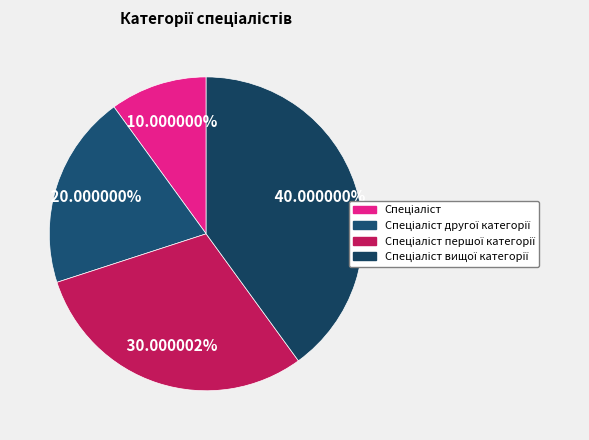

How many slices are in this pie chart?

4